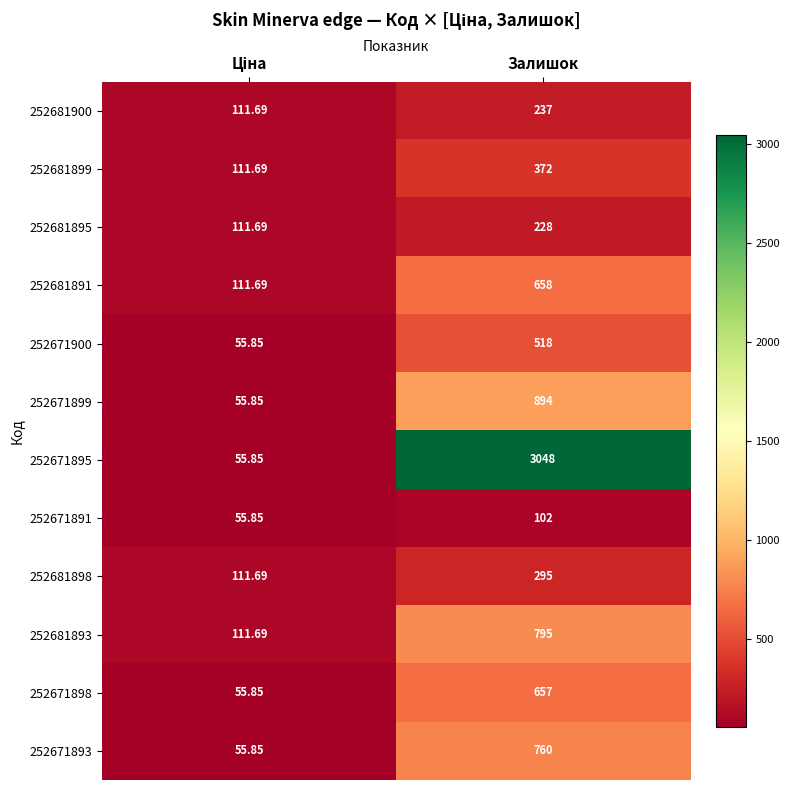

Rank the series by their maximum value, from highest to lowest.

252671895, 252671899, 252681893, 252671893, 252681891, 252671898, 252671900, 252681899, 252681898, 252681900, 252681895, 252671891